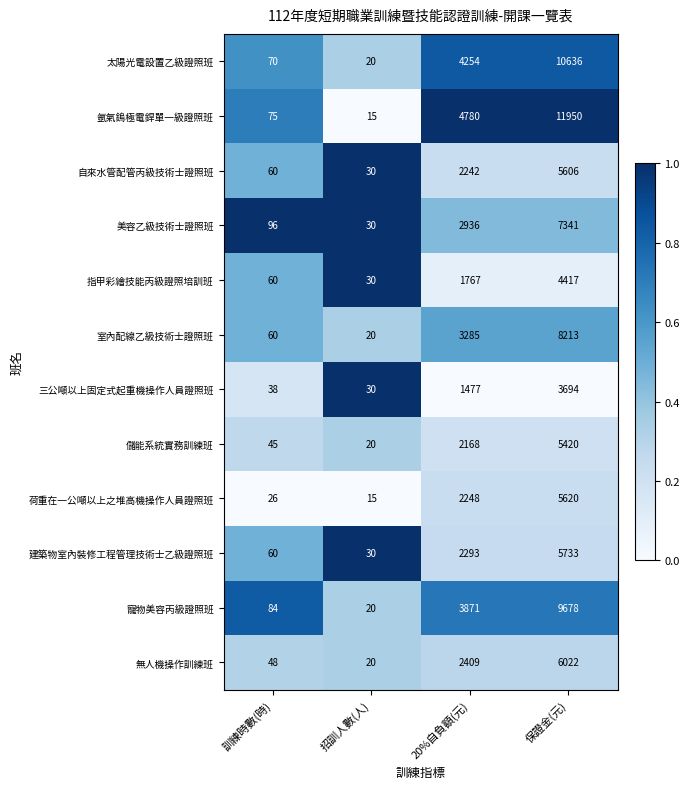

Count the number of categories in the chart.

4